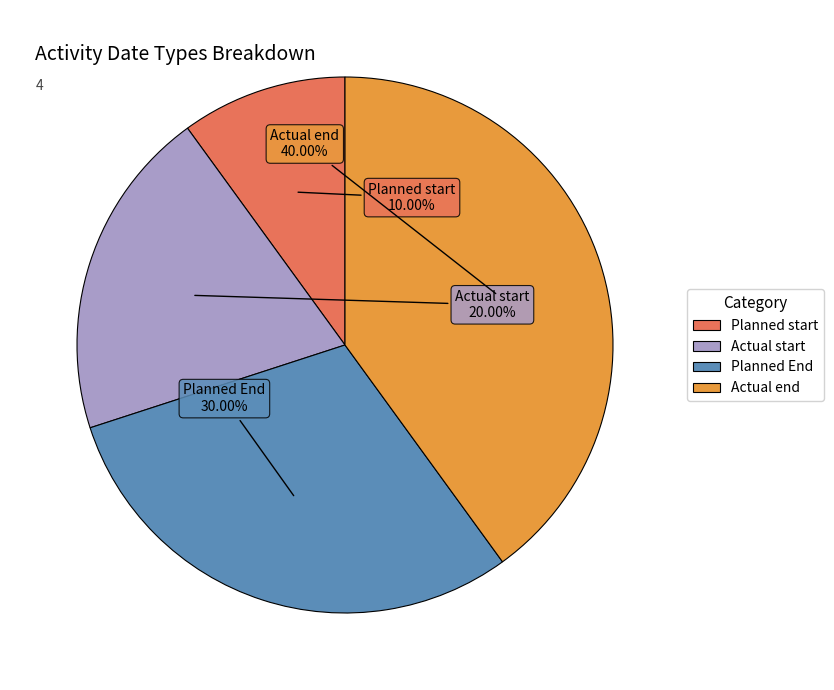

Is there a majority slice in this chart?

No